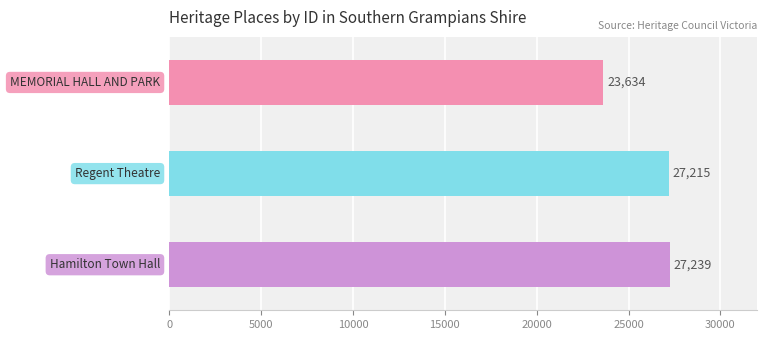

Are the bars grouped side by side (vs. stacked)?

No